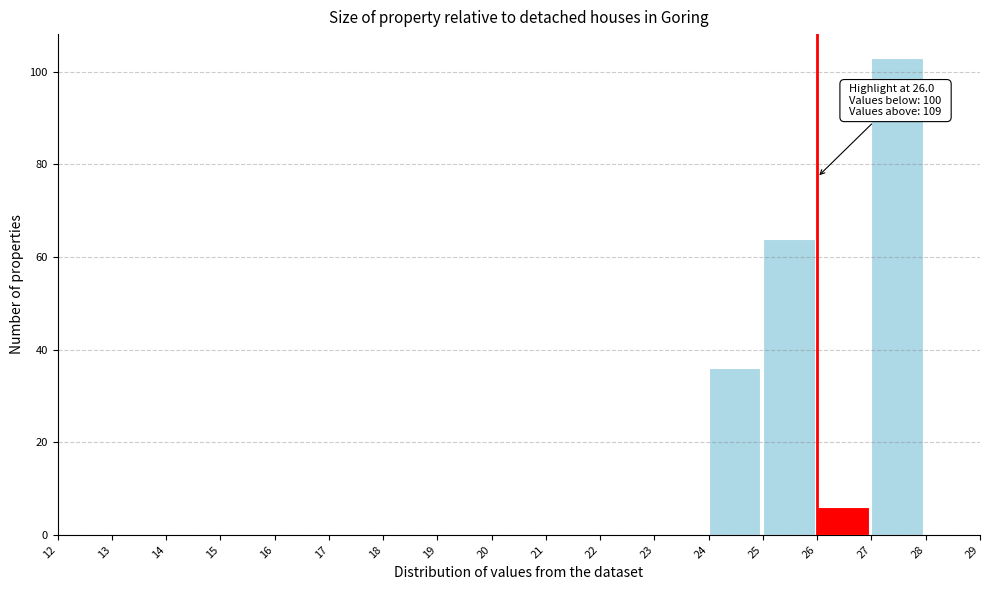

Over which range of the x-axis is the bar tallest?

27 to 28